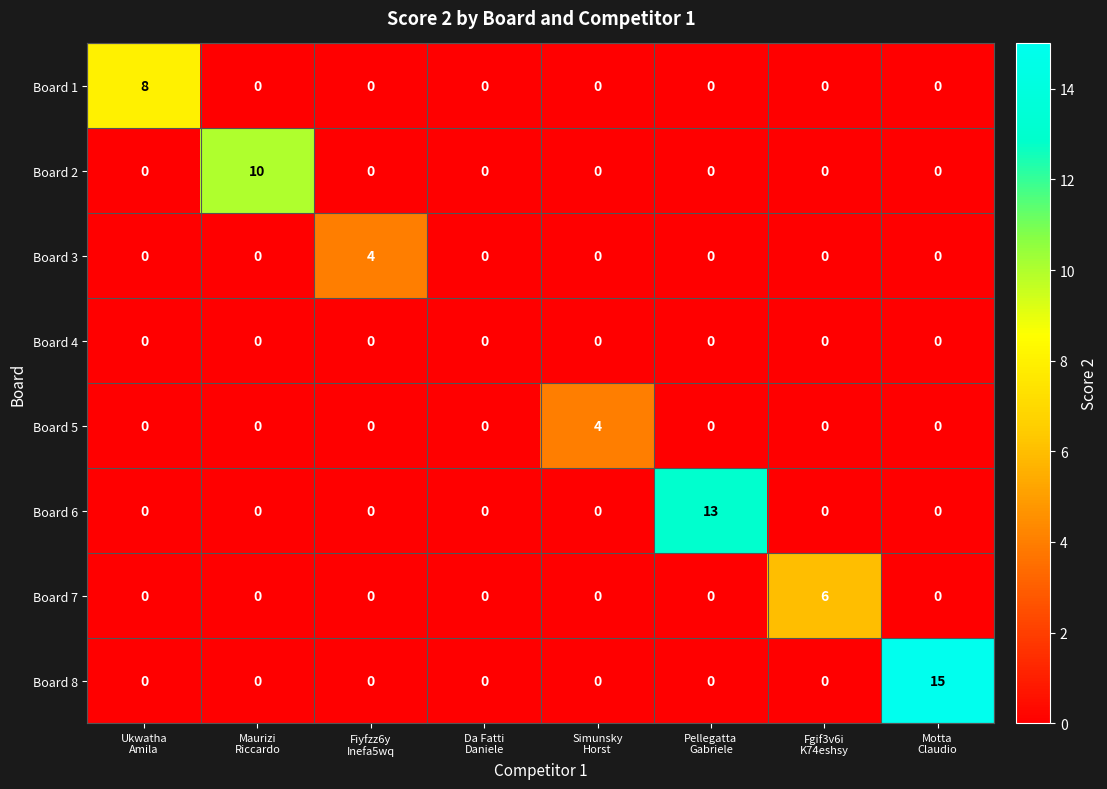

What is the highest value of the Board 6 series?

13